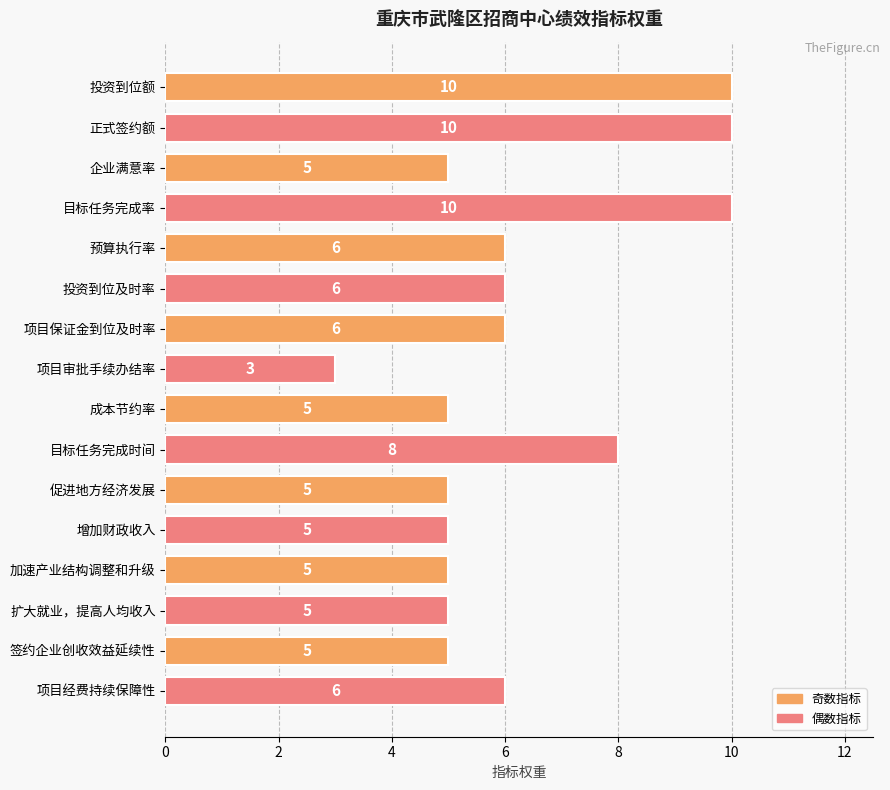

What position from the bottom is 项目审批手续办结率?

9